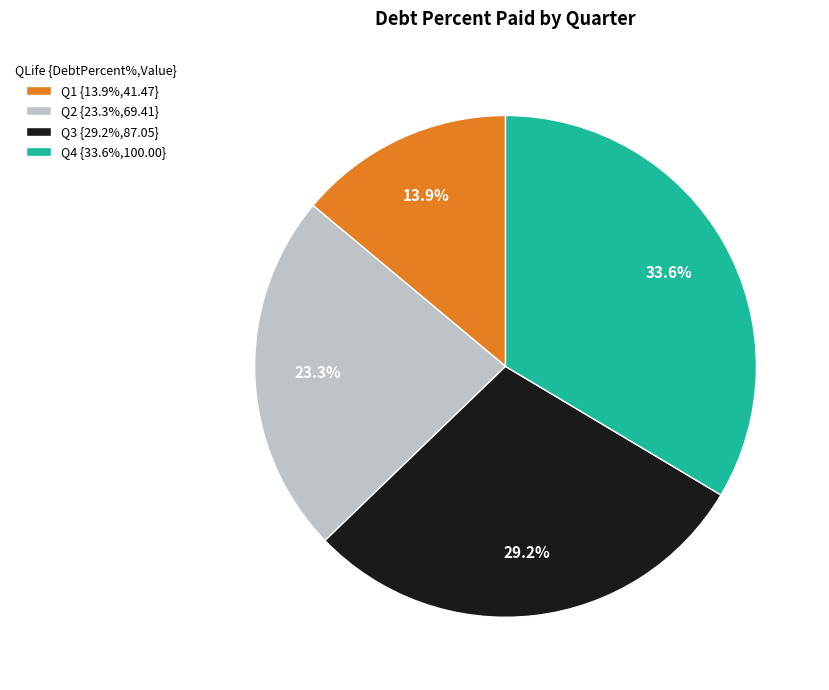

How much of the chart is everything except Q1 {13.9%,41.47}?

86.1%